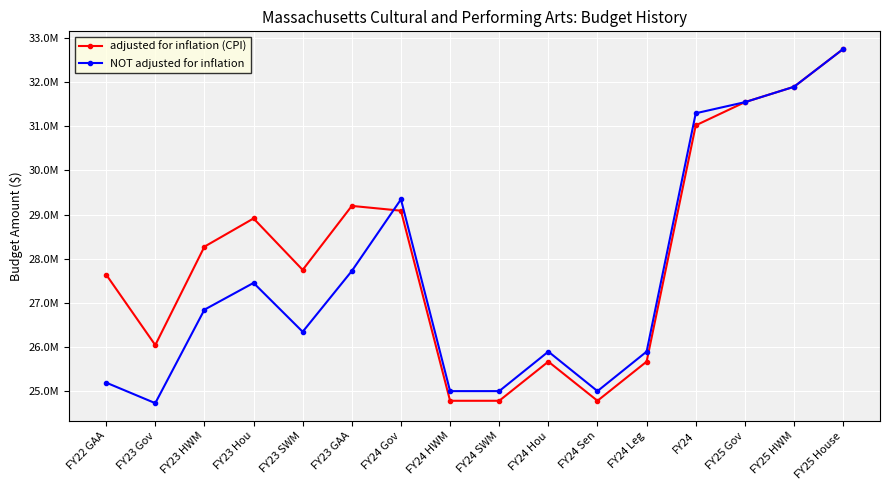

Reading left to right, list all the values displayed in this chart.

adjusted for inflation (CPI): FY22 GAA=27640071	FY23 Gov=26042173	FY23 HWM=28272431	FY23 Hou=28911717	FY23 SWM=27745836	FY23 GAA=29196078	FY24 Gov=29087433	FY24 HWM=24780929	FY24 SWM=24780929	FY24 Hou=25668086	FY24 Sen=24780929	FY24 Leg=25668086	FY24=31020767	FY25 Gov=31546197	FY25 HWM=31895000	FY25 House=32750000
NOT adjusted for inflation: FY22 GAA=25192393	FY23 Gov=24726953	FY23 HWM=26844575	FY23 Hou=27451575	FY23 SWM=26344575	FY23 GAA=27721575	FY24 Gov=29344575	FY24 HWM=25000000	FY24 SWM=25000000	FY24 Hou=25895000	FY24 Sen=25000000	FY24 Leg=25895000	FY24=31295000	FY25 Gov=31546197	FY25 HWM=31895000	FY25 House=32750000